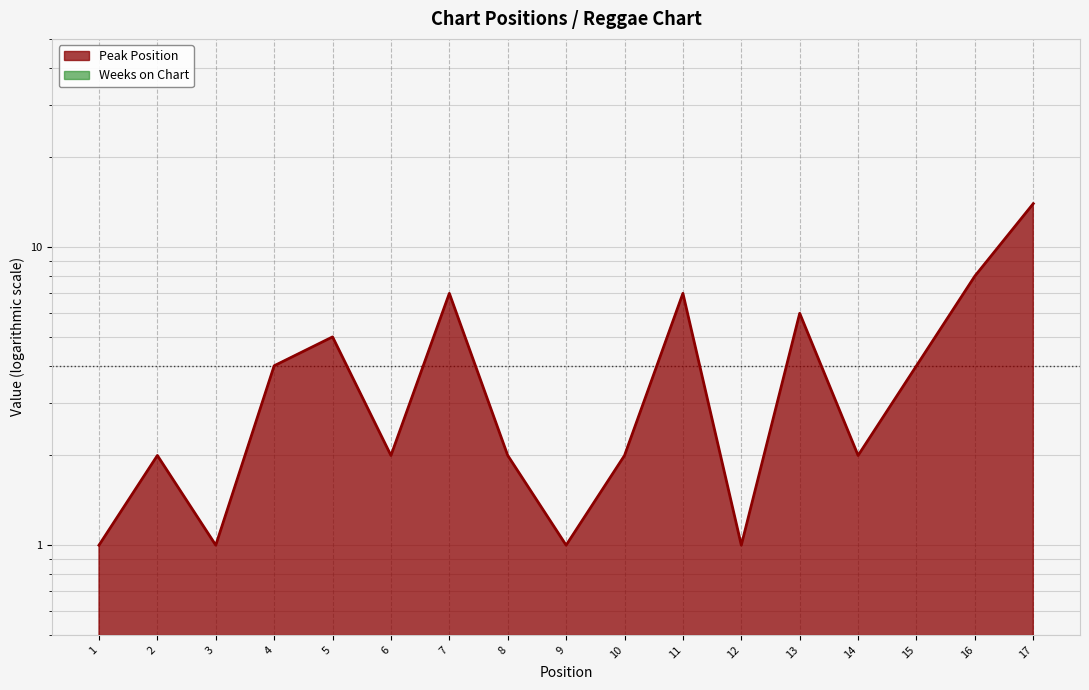

How many interior local peaks (higher than both neighbors) does the data have?

5